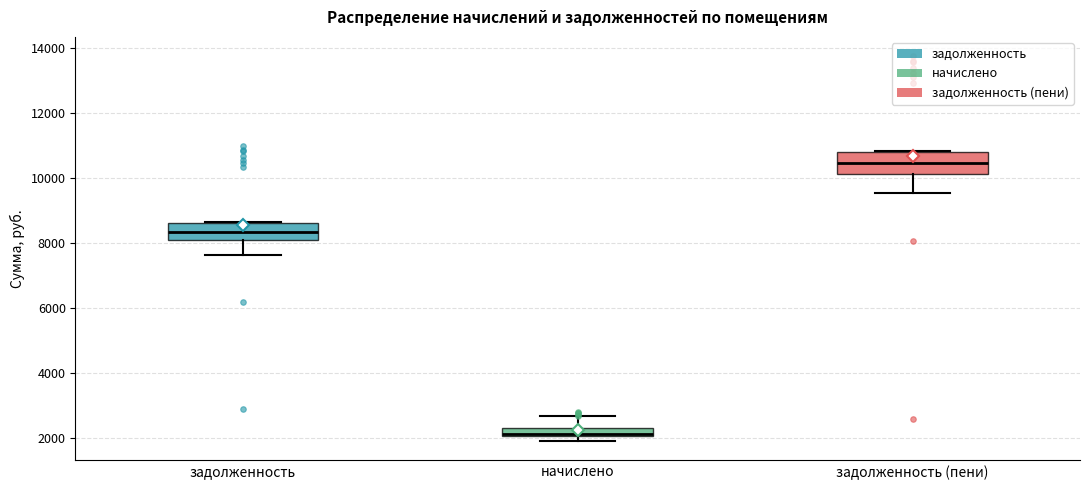

Which box has the highest median line?

задолженность (пени)